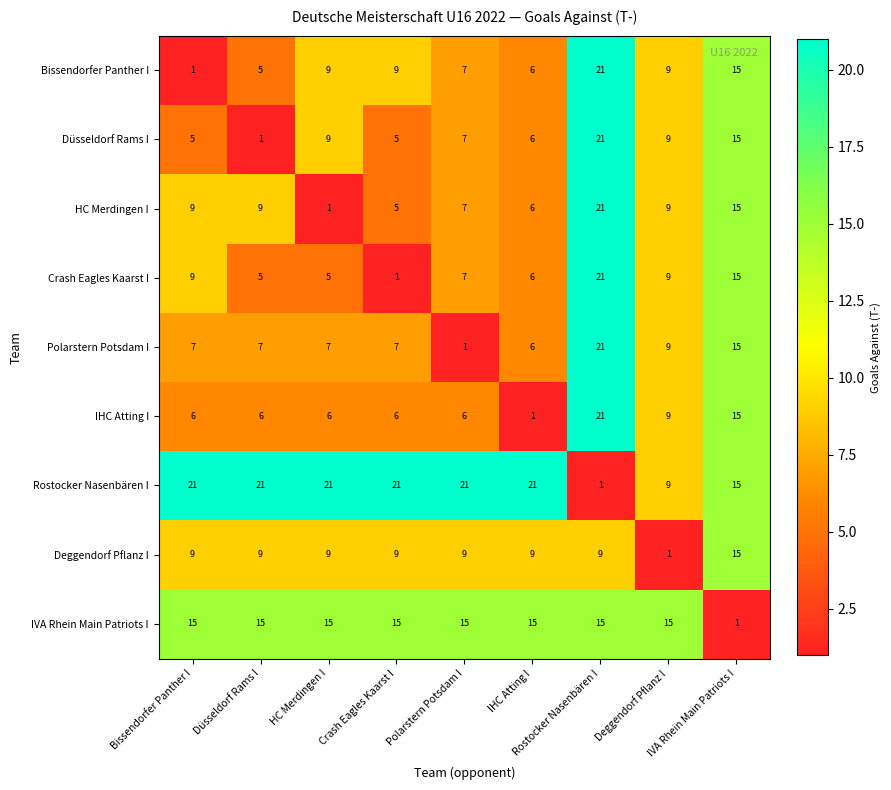

What is the greatest value displayed?

21